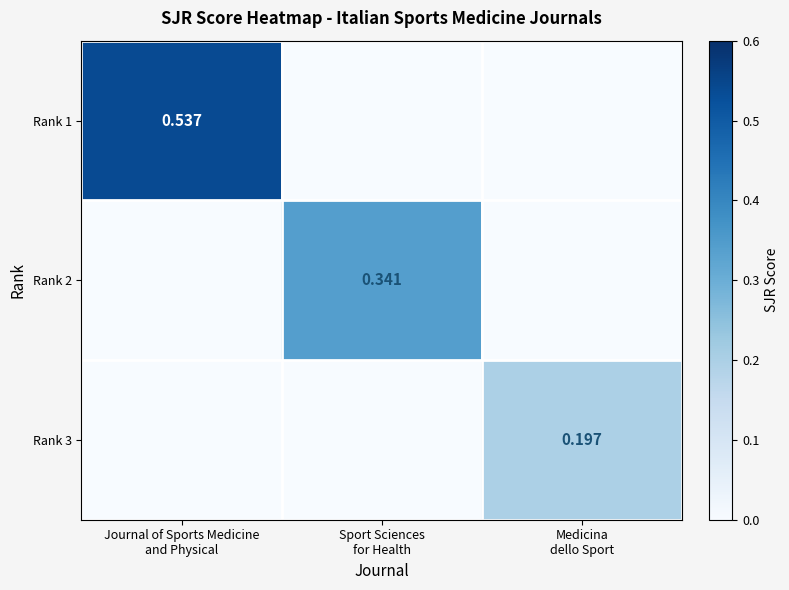

What is the sum of all Rank 3 values?

0.2